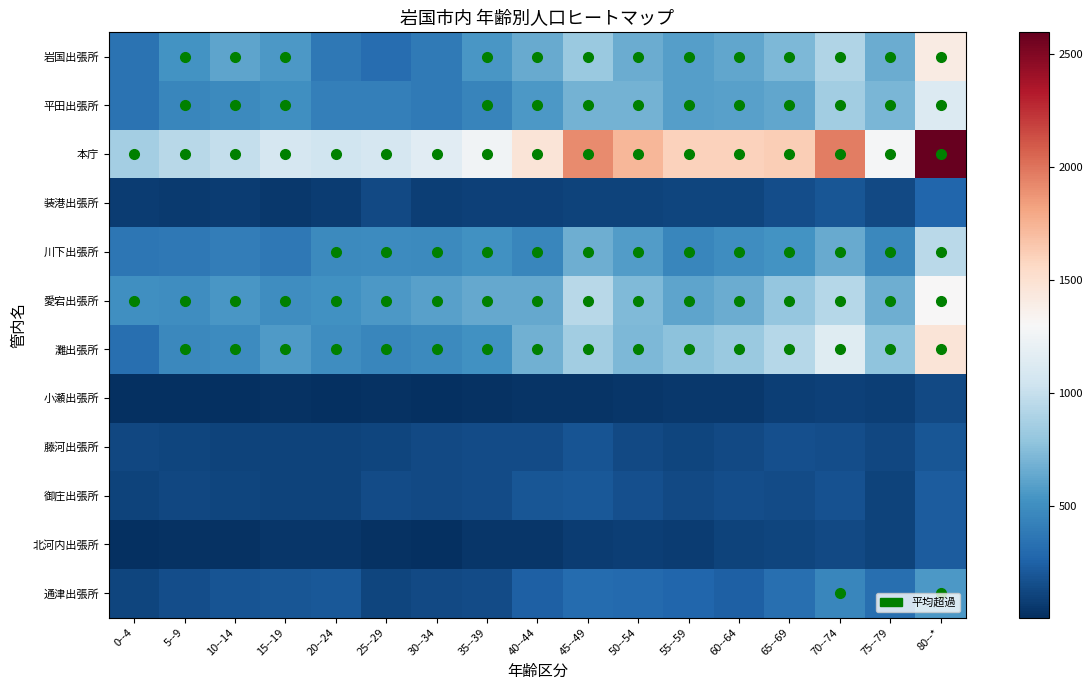

List the series in order of their peak value, highest first.

本庁, 灘出張所, 岩国出張所, 愛宕出張所, 平田出張所, 川下出張所, 通津出張所, 装港出張所, 御庄出張所, 北河内出張所, 藤河出張所, 小瀬出張所